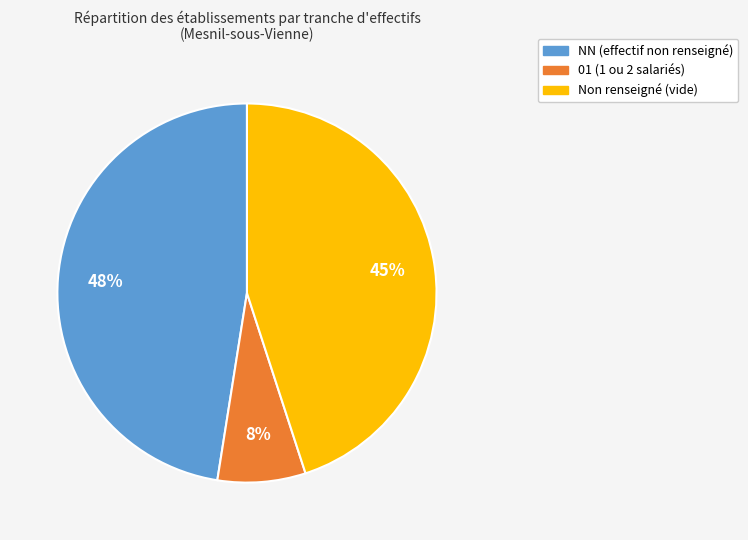

Is there any slice that represents more than half of the pie?

No